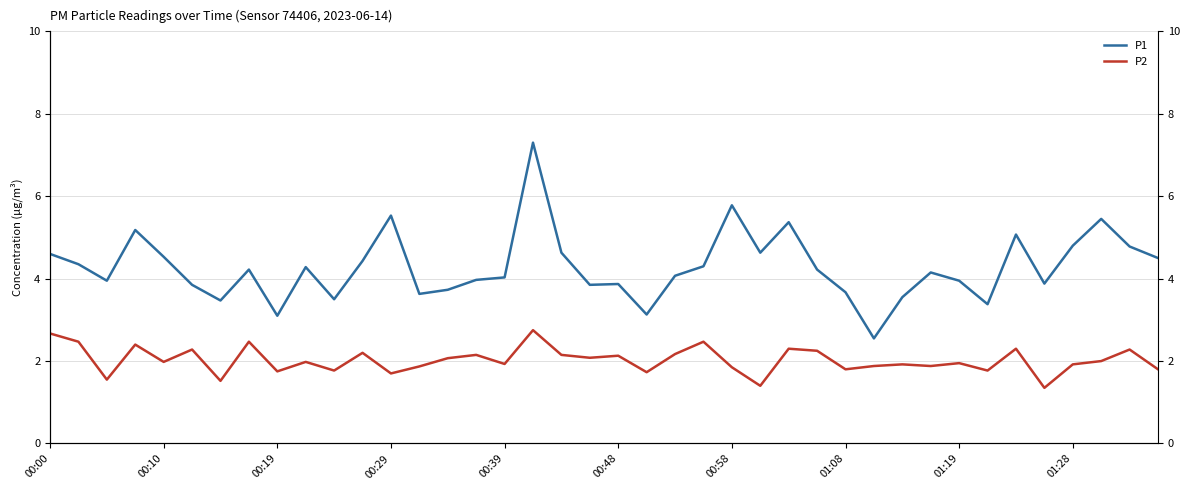

Between 33 and 34, which series saw the biggest shift?

P1